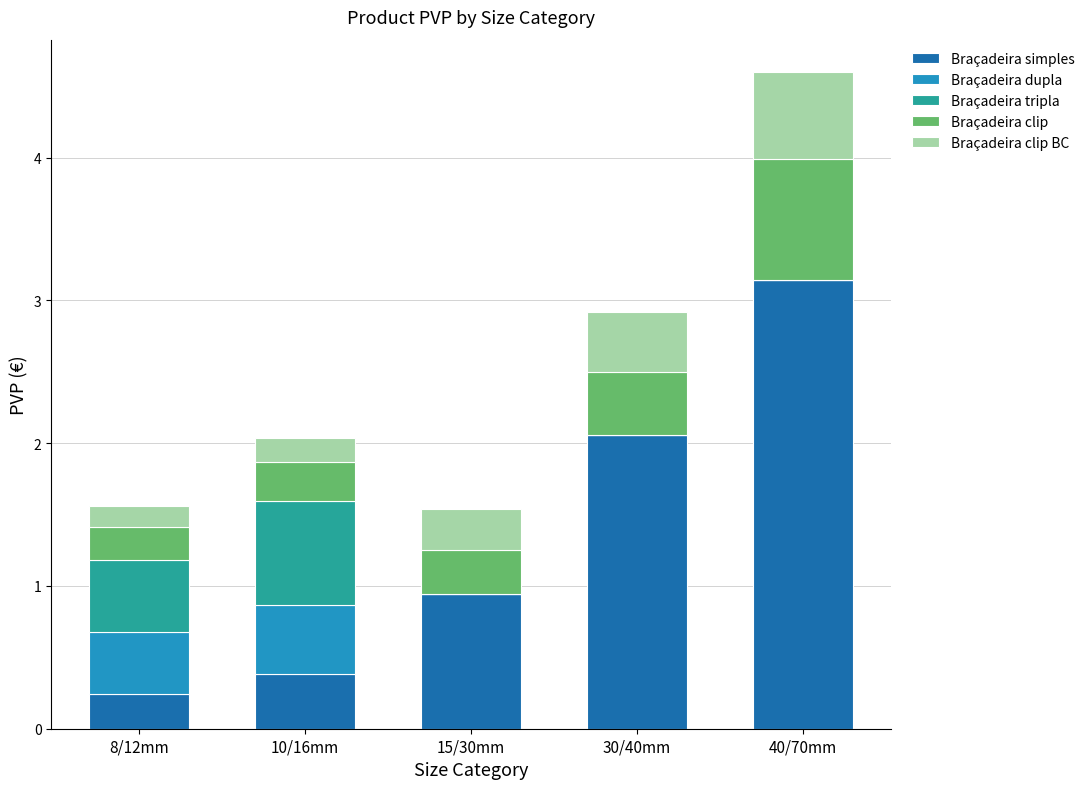

The value of Braçadeira simples at 40/70mm is 3.1. True or false?

True